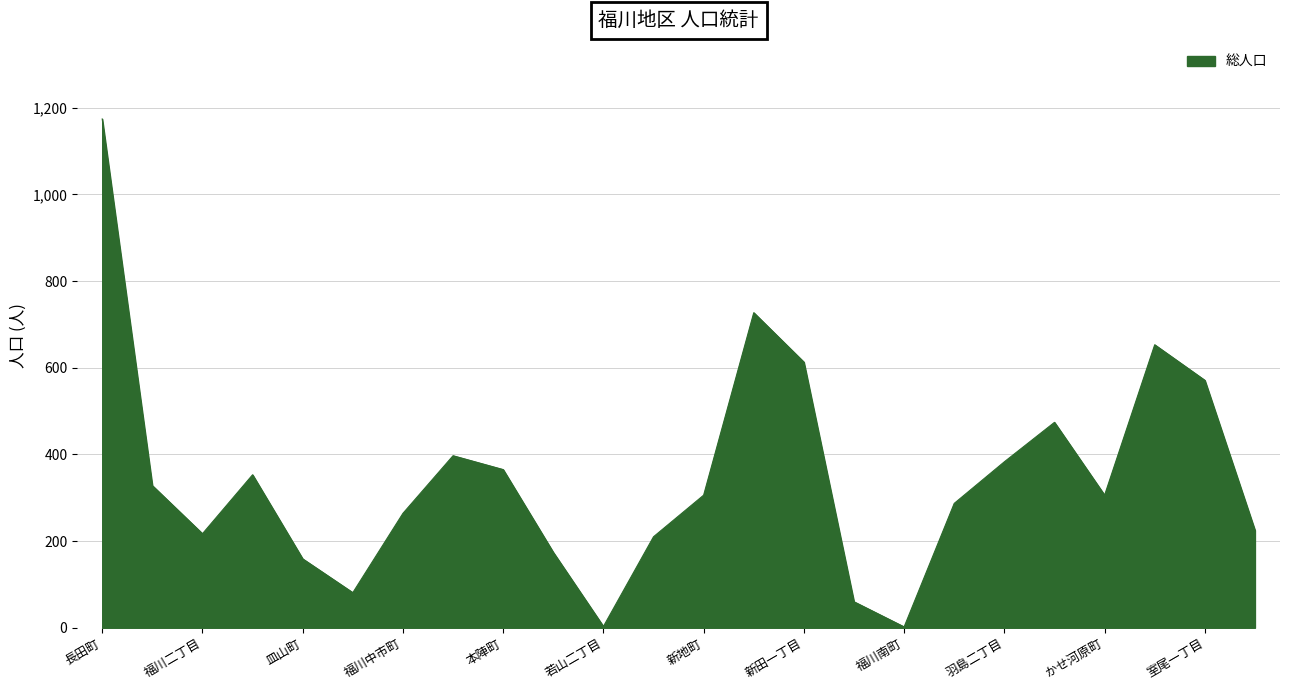

What is the difference between the maximum and minimum values?

1172